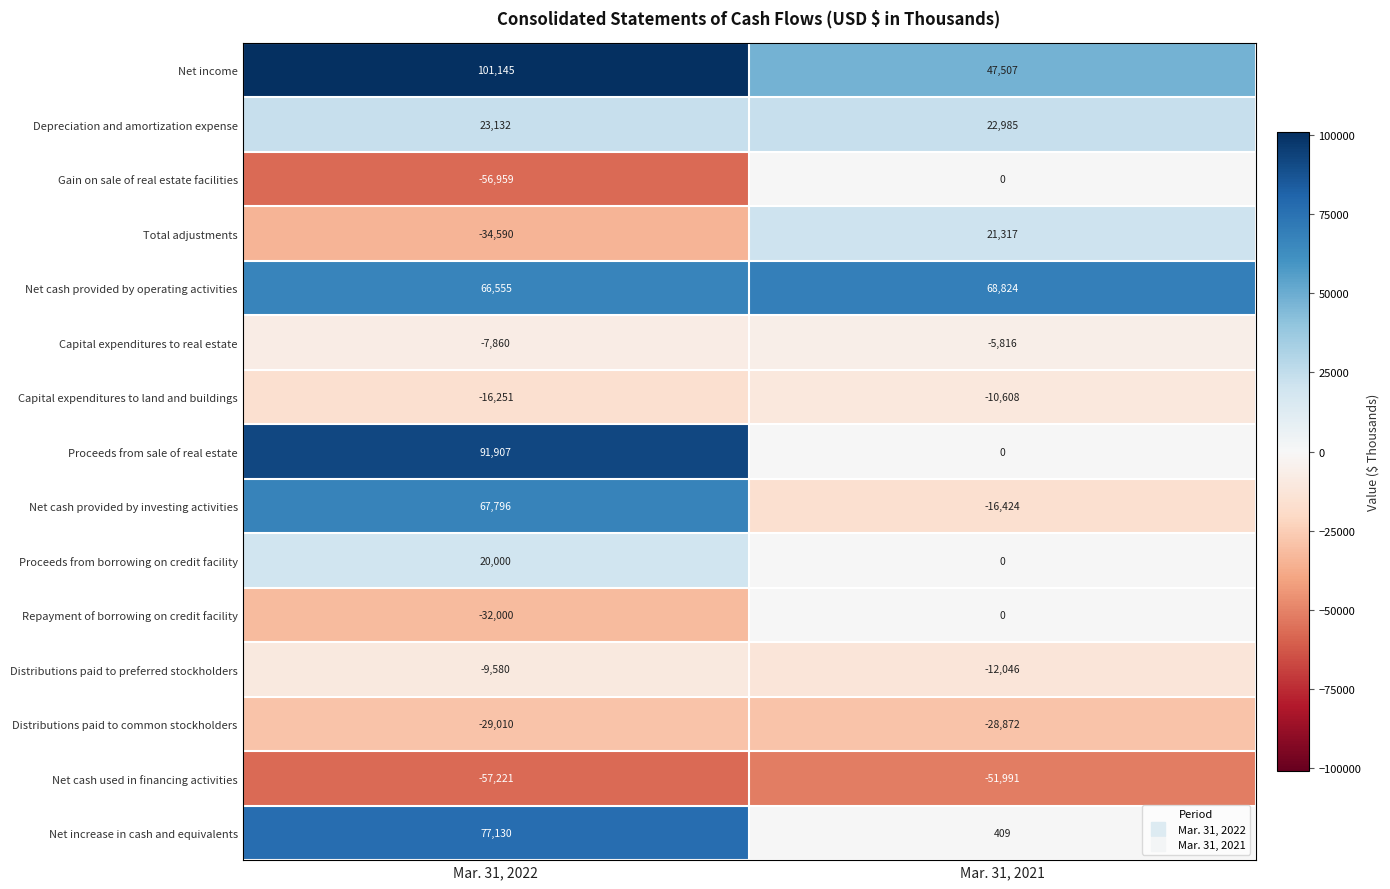

Rank the categories by Total adjustments value from lowest to highest.

Mar. 31, 2022, Mar. 31, 2021